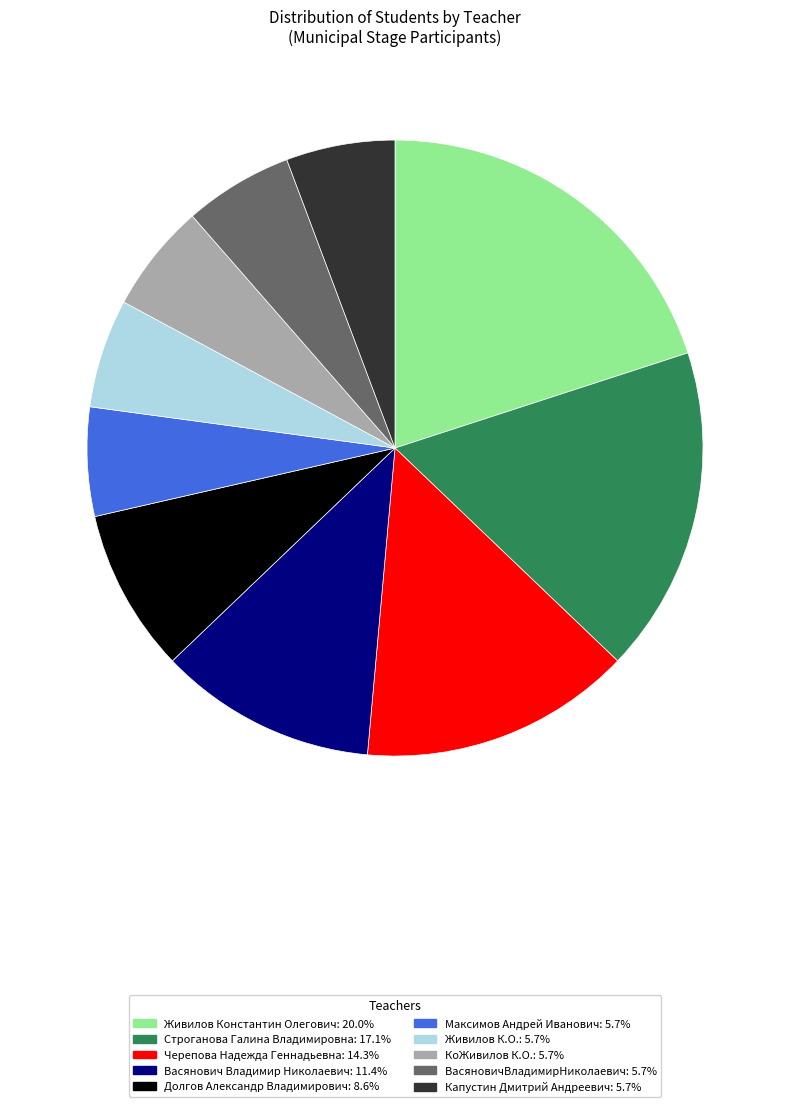

Combined, do Строганова Галина Владимировна and Живилов Константин Олегович account for over 50%?

No